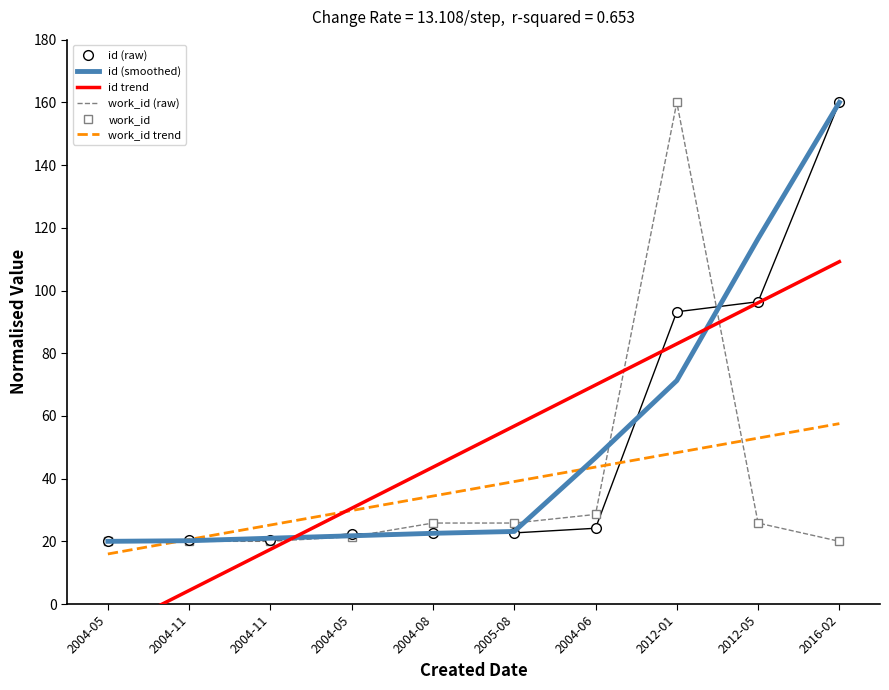

The value of work_id (raw) at 2005-08 is 5.4. True or false?

False